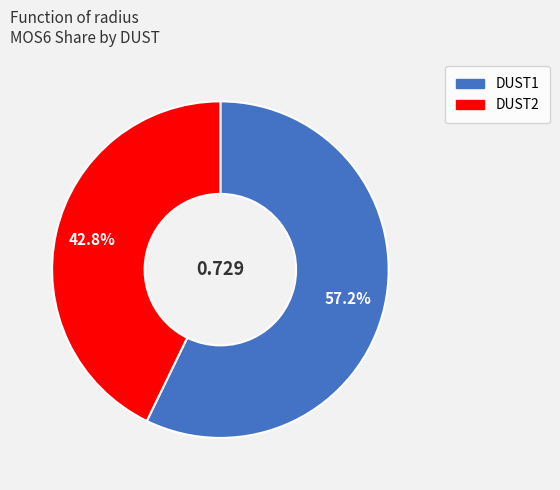

How many segments does this pie chart have?

2